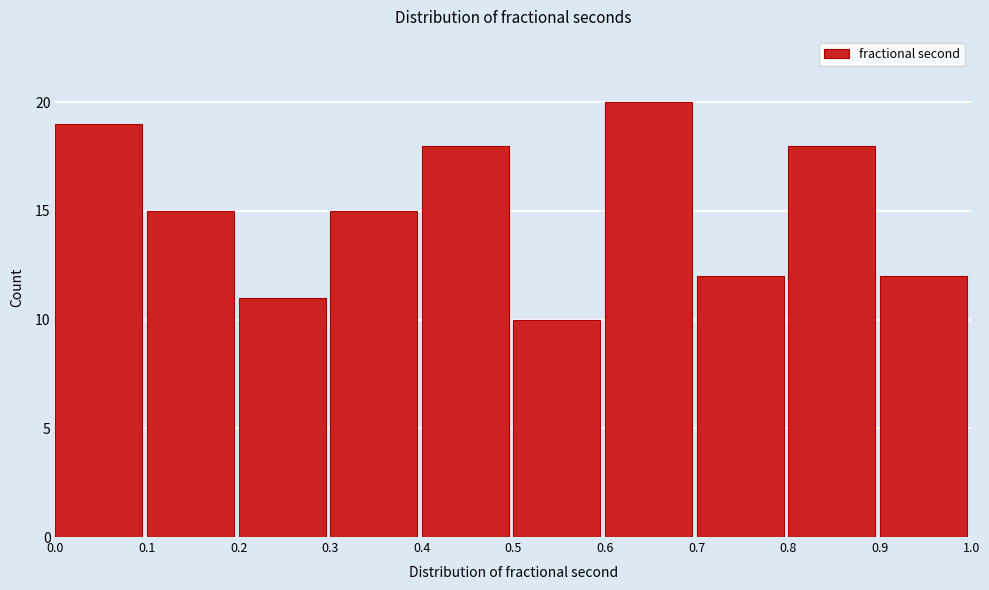

Reading left to right, list every bar in this chart as the range it spans on the x-axis followed by its height. The values are not printed on the chart, so give them approximately, as read against the axis.

0.0 to 0.1: 19
0.1 to 0.2: 15
0.2 to 0.3: 11
0.3 to 0.4: 15
0.4 to 0.5: 18
0.5 to 0.6: 10
0.6 to 0.7: 20
0.7 to 0.8: 12
0.8 to 0.9: 18
0.9 to 1.0: 12